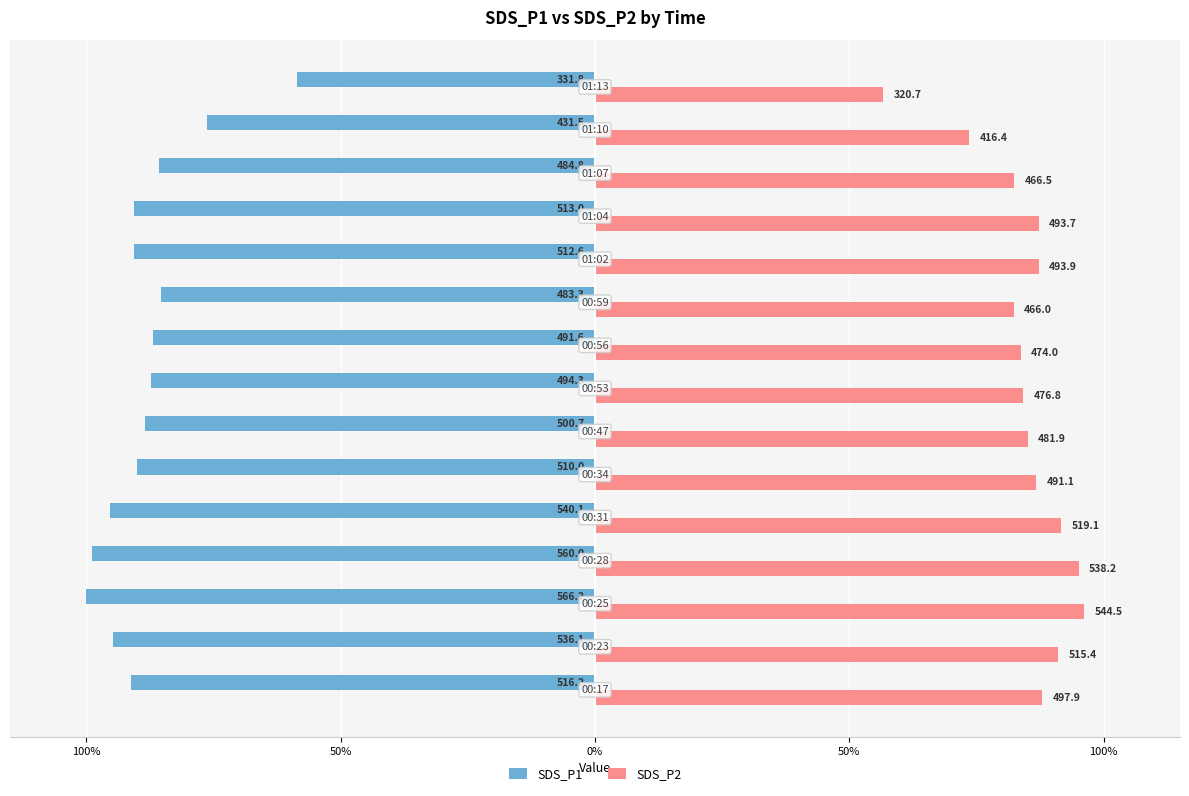

What are all the series names shown in the legend?

SDS_P1, SDS_P2